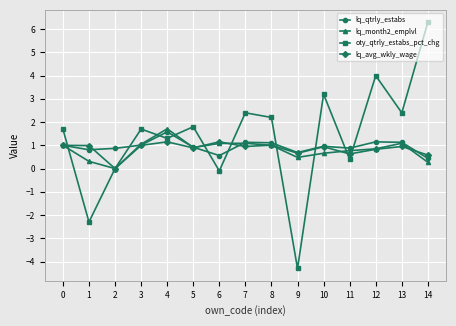

What is the value of the lq_qtrly_estabs point at the 11th from the left?

1.0